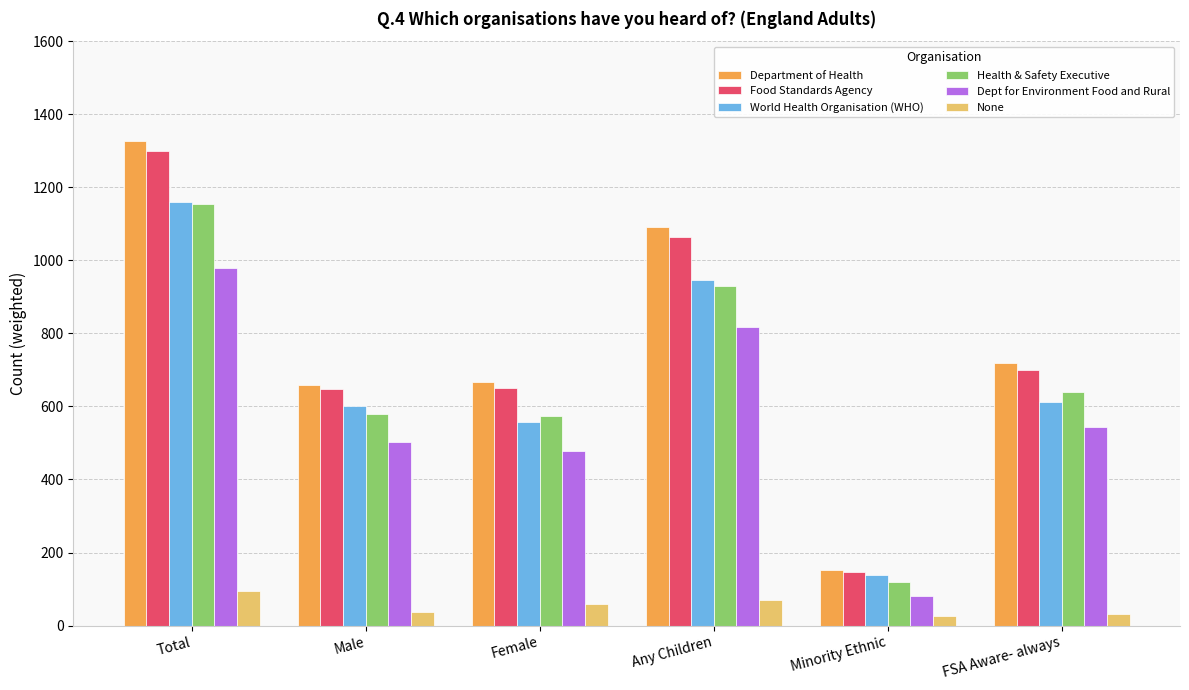

True or false: Dept for Environment Food and Rural has a value of 81 at Minority Ethnic.

True